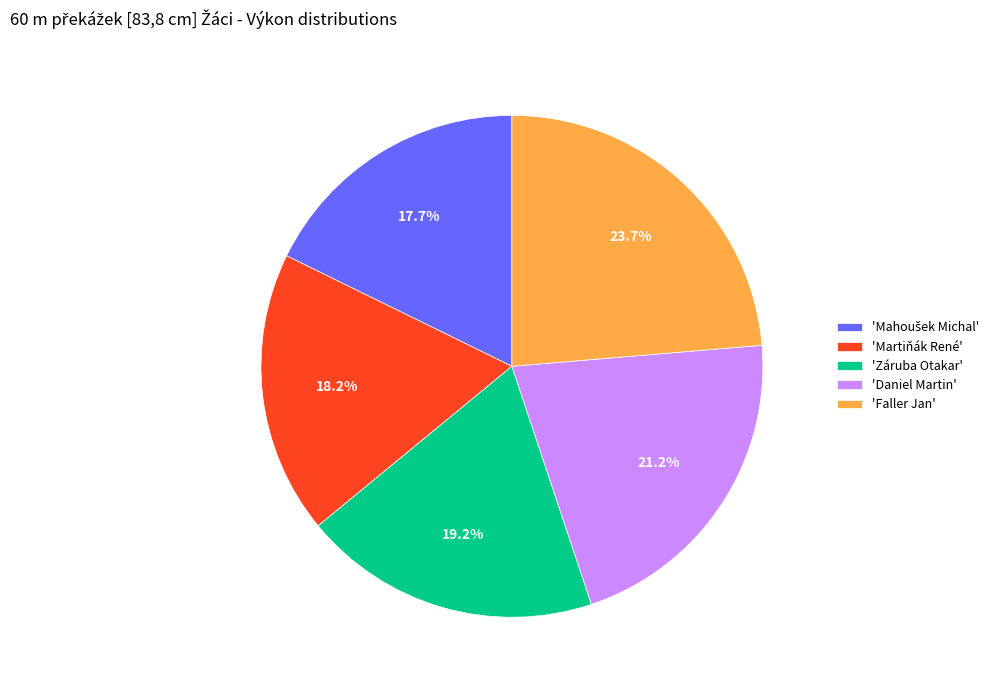

Between 'Faller Jan' and 'Martiňák René', which is larger?

'Faller Jan'